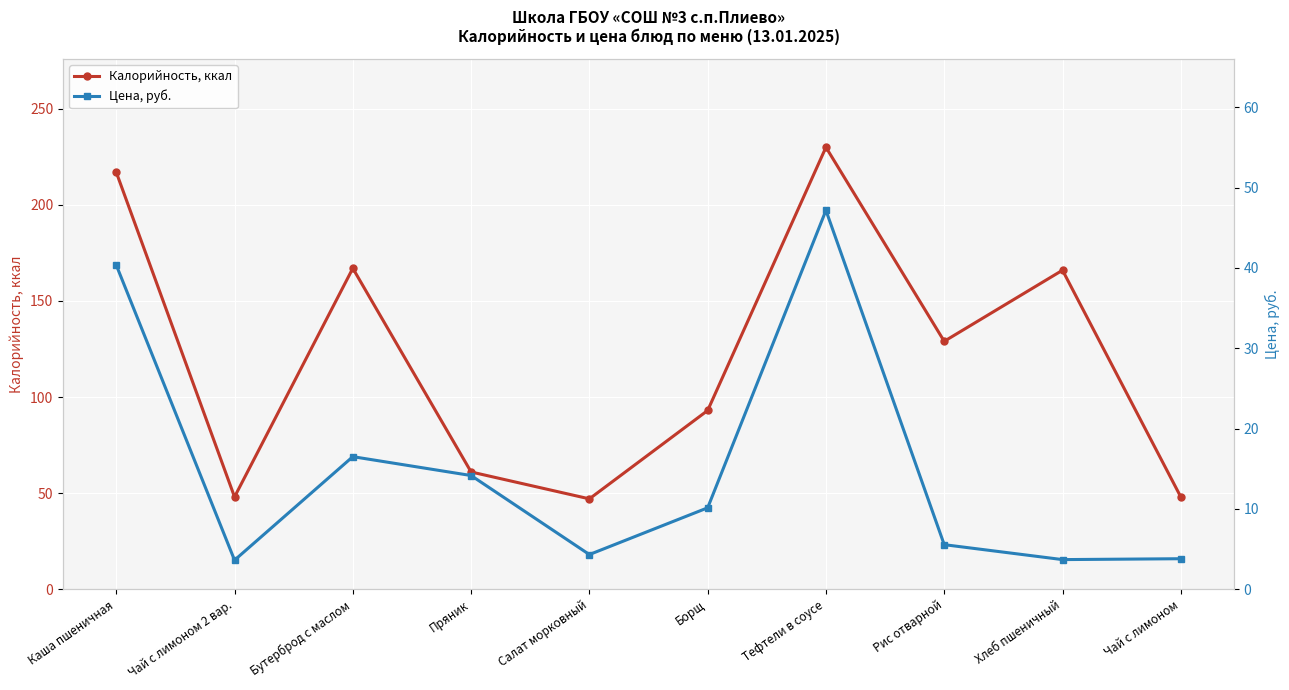

Reading right to left, what are all the values shown in this chart?

Калорийность, ккал: 48.0	166.0	129.0	230.0	93.0	47.0	61.0	167.0	48.0	217.0
Цена, руб.: 3.8	3.7	5.5	47.2	10.1	4.3	14.2	16.5	3.6	40.4